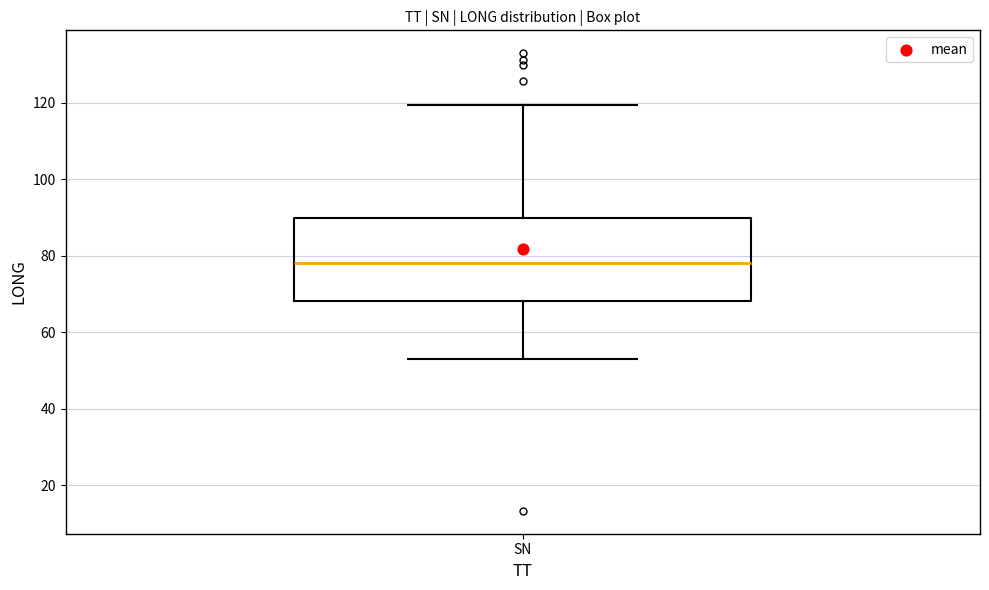

Read this box plot against the y-axis: the position of the median line, the range covered by the box, and the ends of both whiskers. The values are not printed on the chart, so give them approximately, as read against the axis.

median 78, box 68 to 90, whiskers 54 to 120